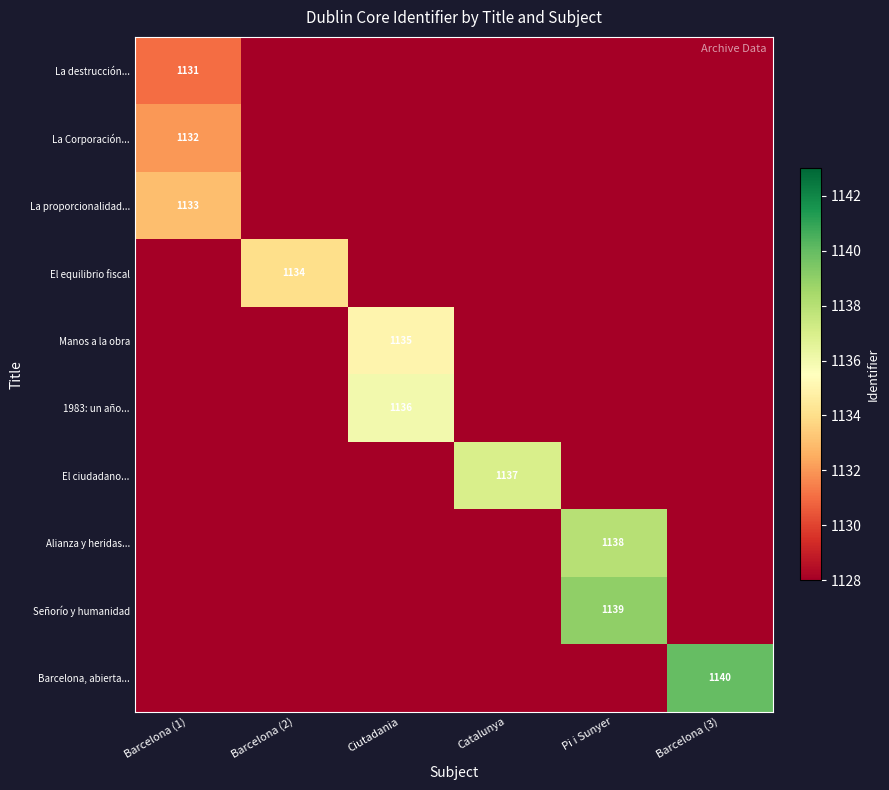

Is it true that Alianza y heridas... equals 1138 at Pi i Sunyer?

True